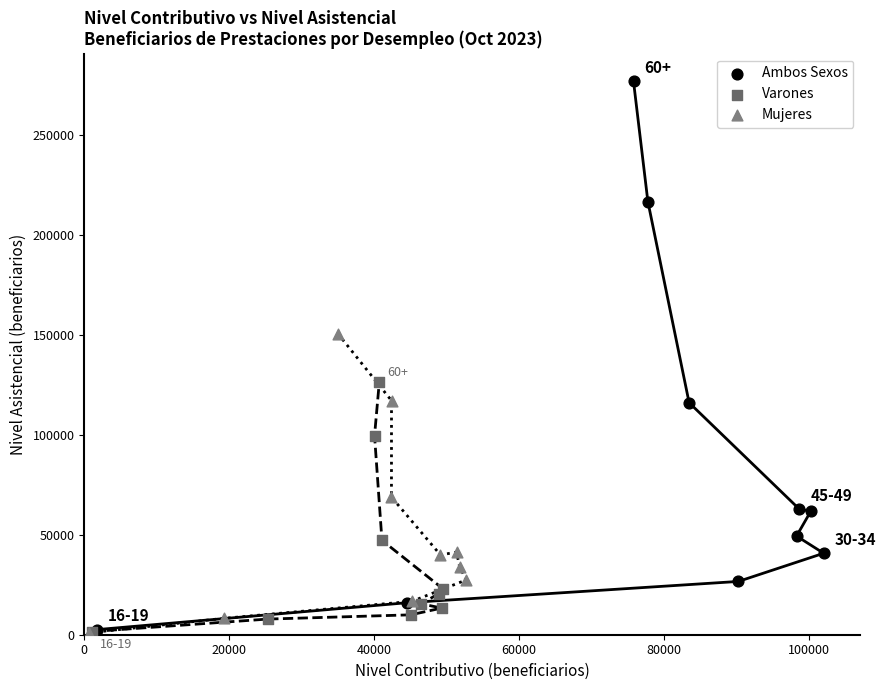

Which series has the largest Y range (max minus min)?

Ambos Sexos